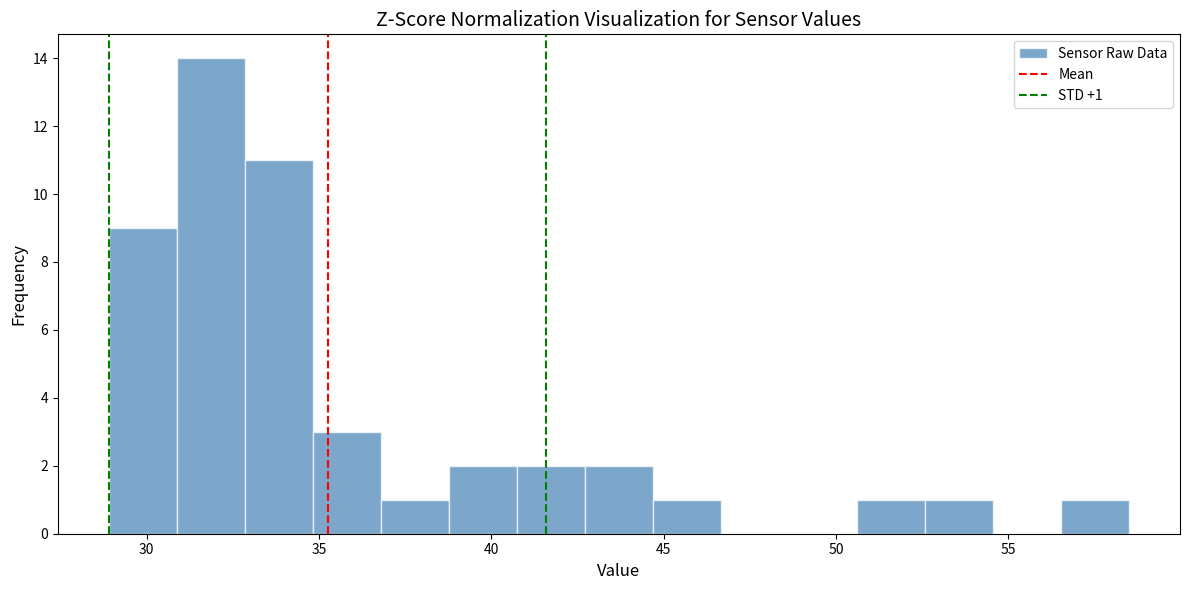

Around what value on the x-axis is the tallest bar? Give the approximate position of its centre, as read against the axis.

32.0